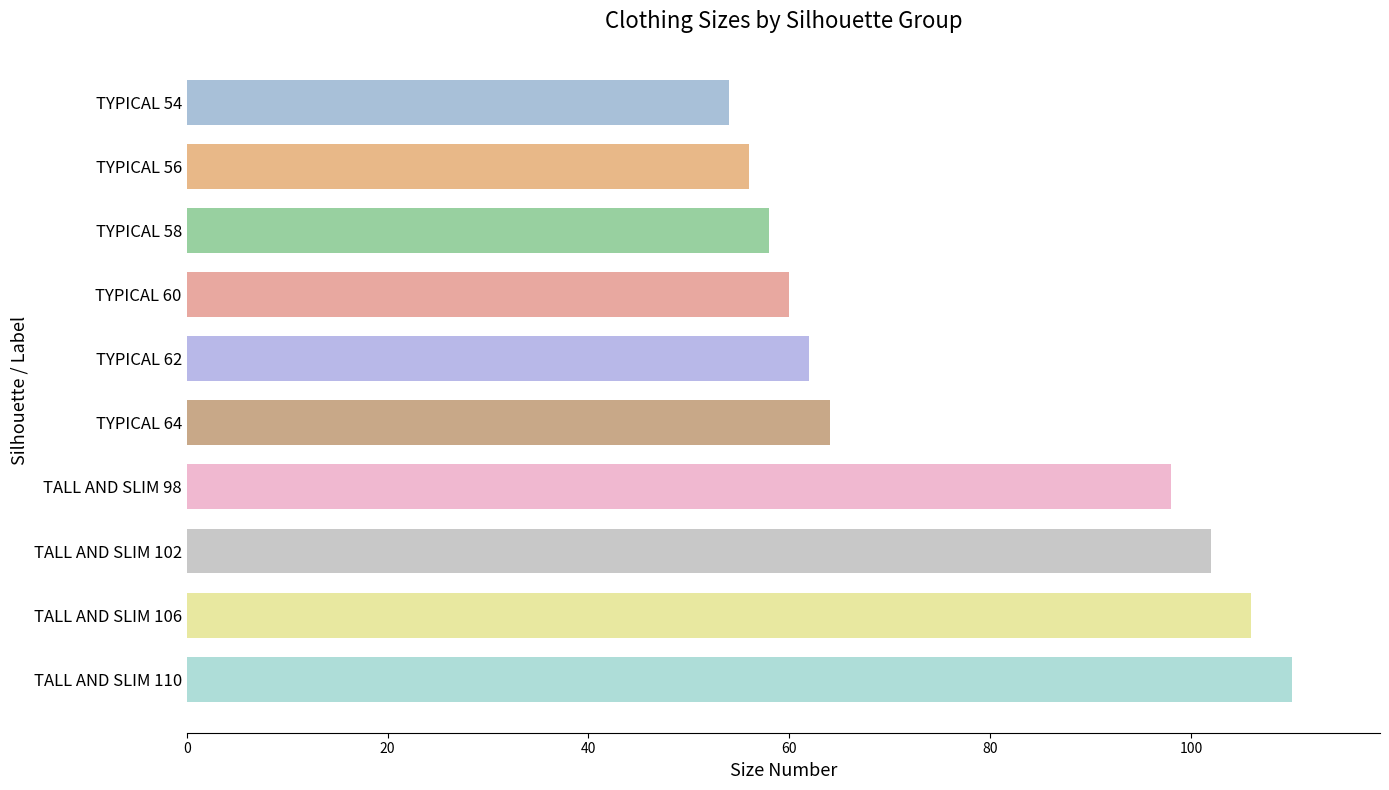

The value at TYPICAL 58 is 34. True or false?

False